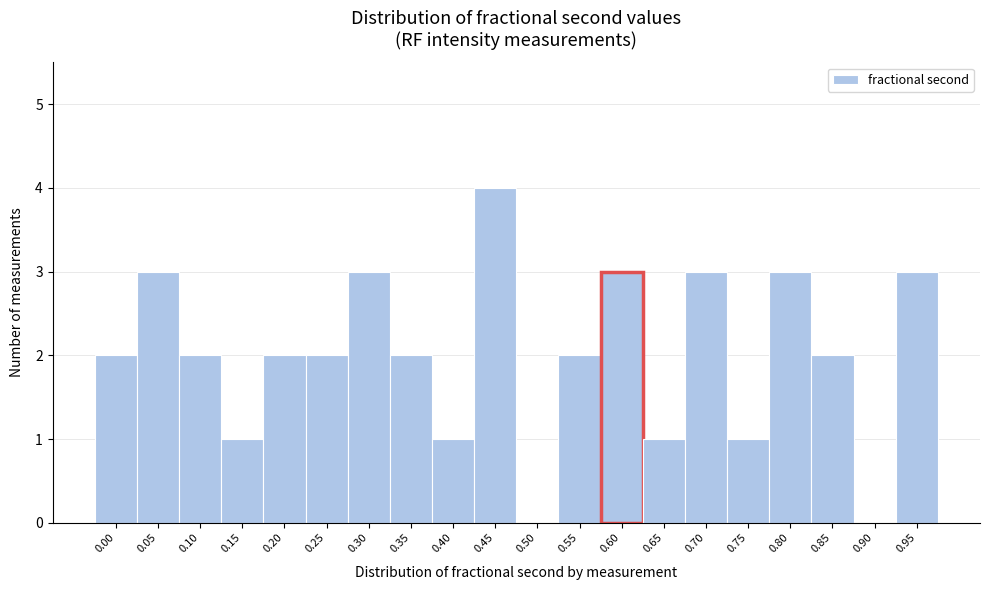

Reading right to left, extract all data points from this chart.

0.95=3	0.90=0	0.85=2	0.80=3	0.75=1	0.70=3	0.65=1	0.60=3	0.55=2	0.50=0	0.45=4	0.40=1	0.35=2	0.30=3	0.25=2	0.20=2	0.15=1	0.10=2	0.05=3	0.00=2